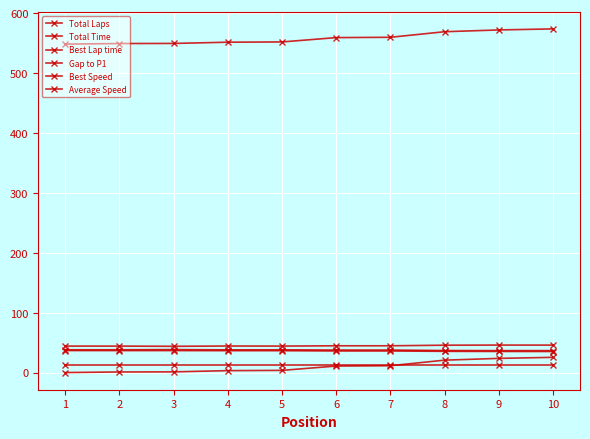

Does the chart have visible grid lines?

Yes